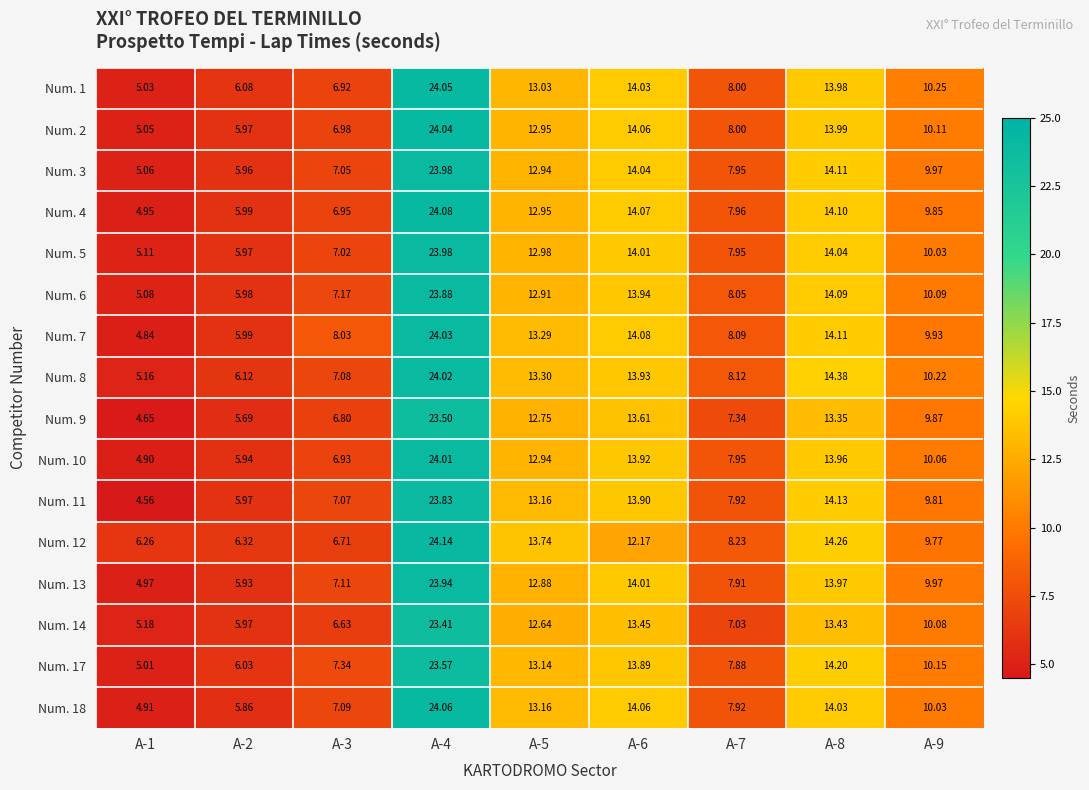

Is the value of Num. 1 at A-3 greater than the value of Num. 2 at A-9?

No